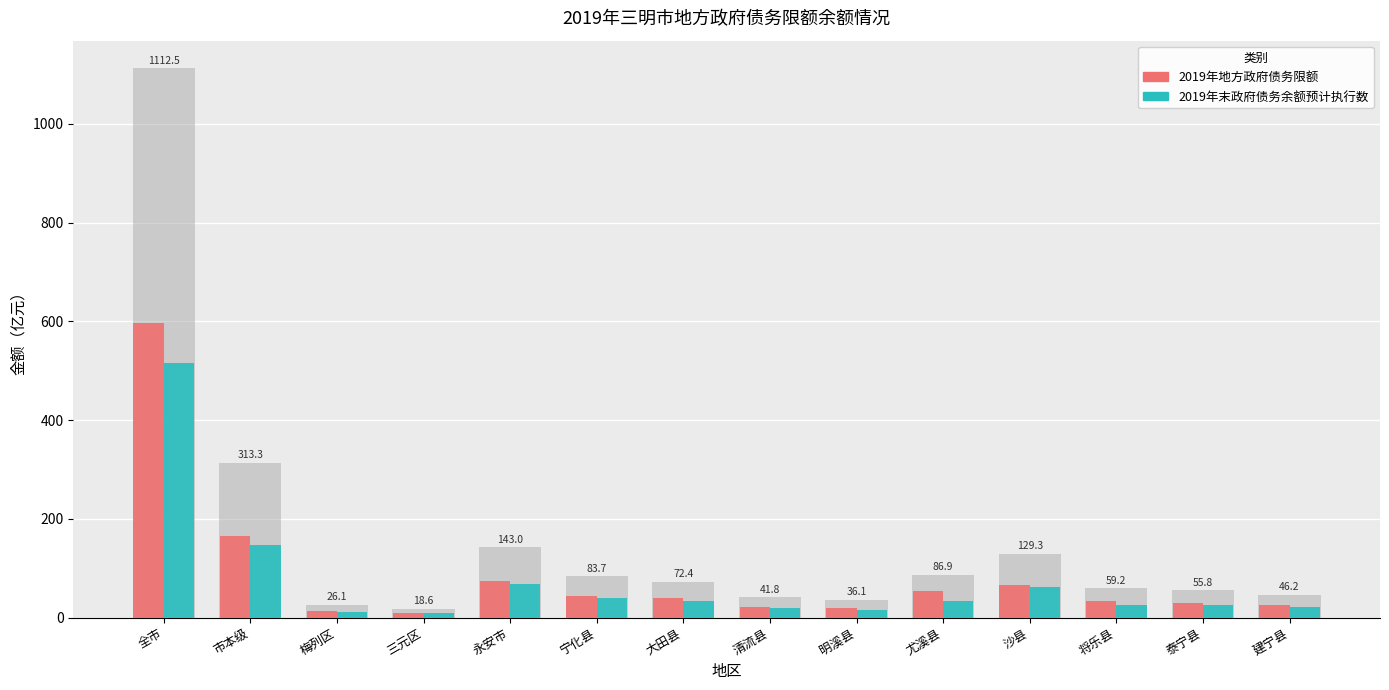

The value of 2019年地方政府债务限额 at 永安市 is 73.9. True or false?

True